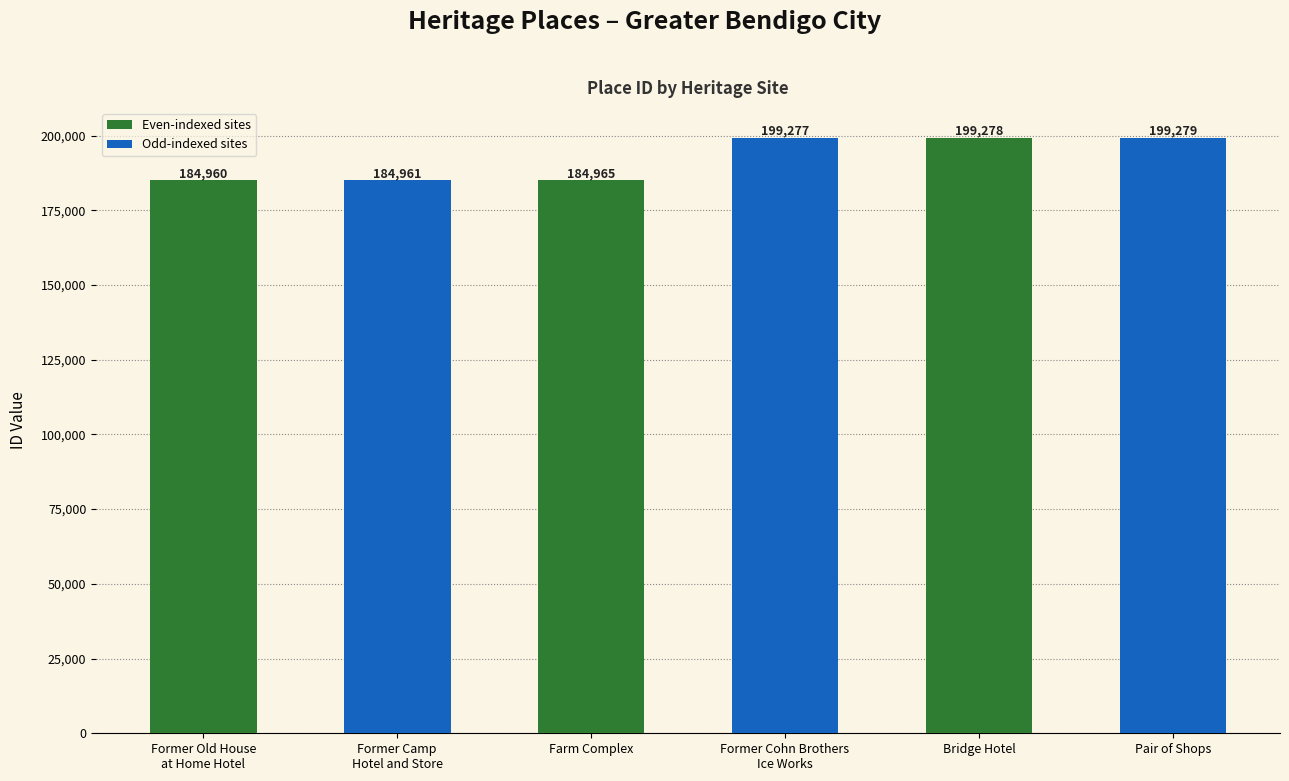

At which label is the value closest to 192119?

Farm Complex